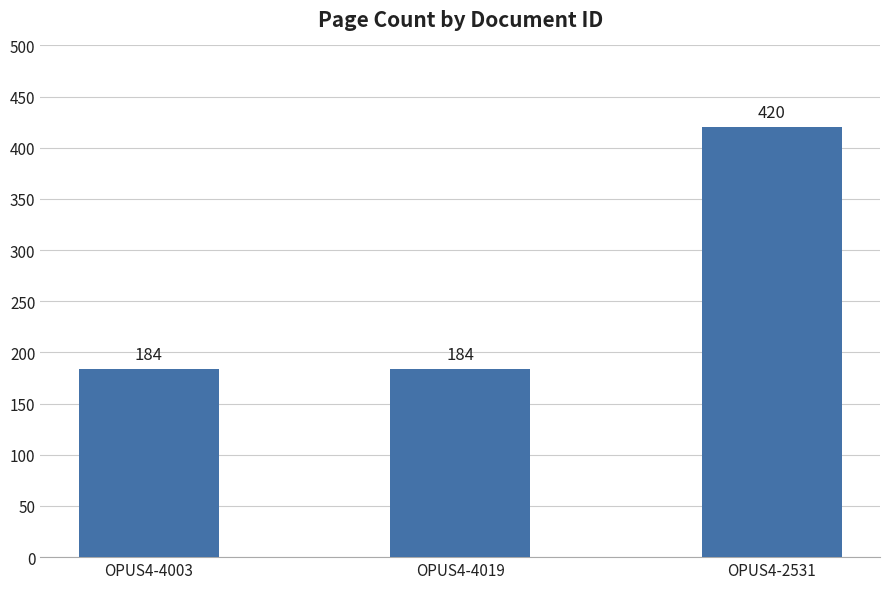

What is the change in value from OPUS4-4003 to OPUS4-2531?

+236